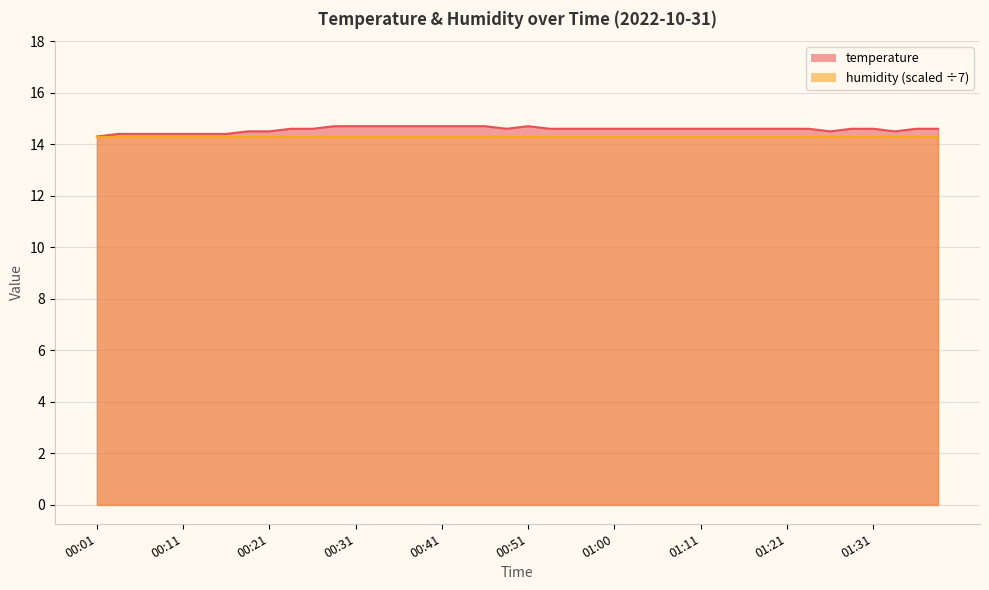

What is the value of the 15th point from the left?

14.7